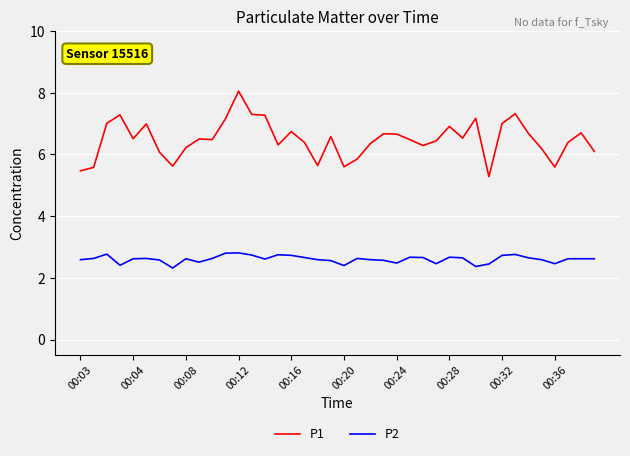

What is the average value of the P1 series?

6.5